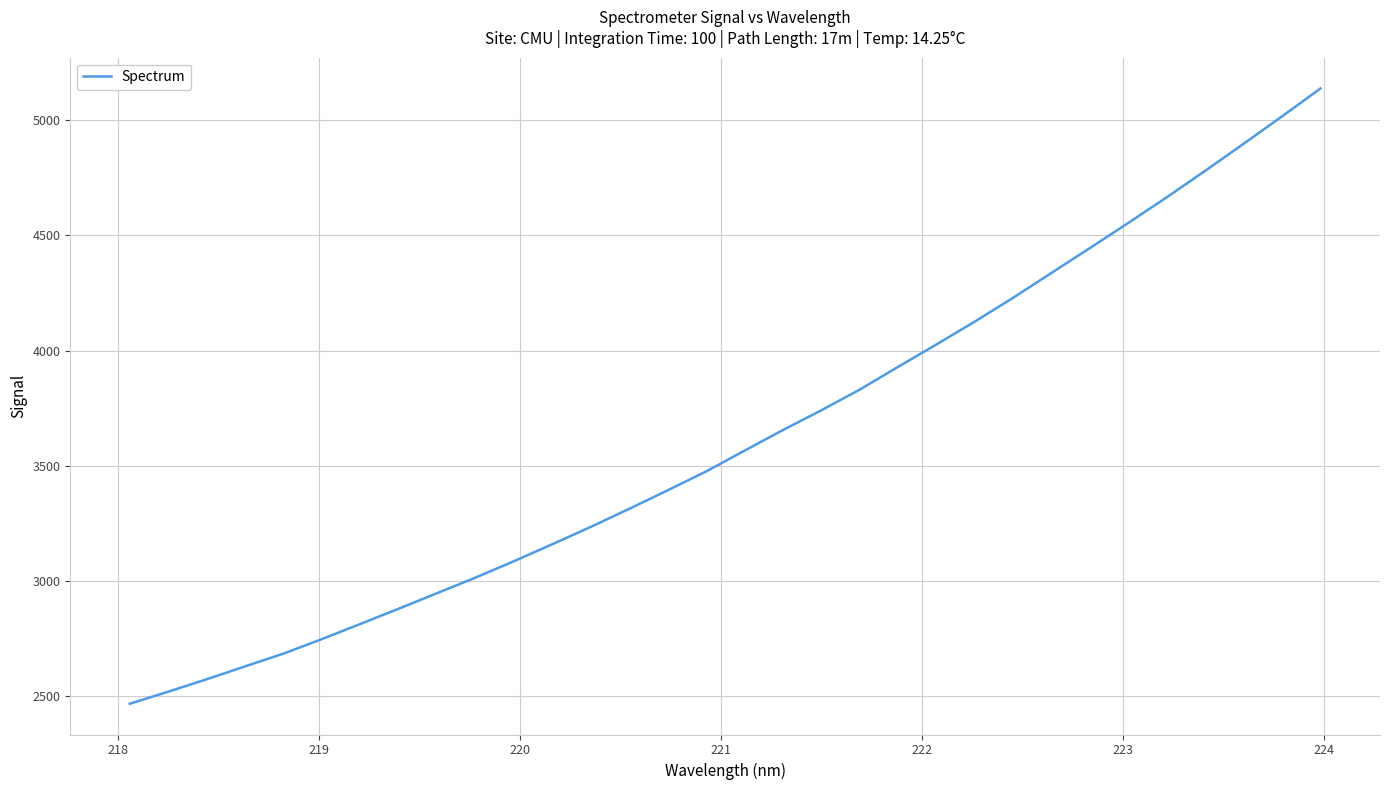

How many values are below 3566?

16